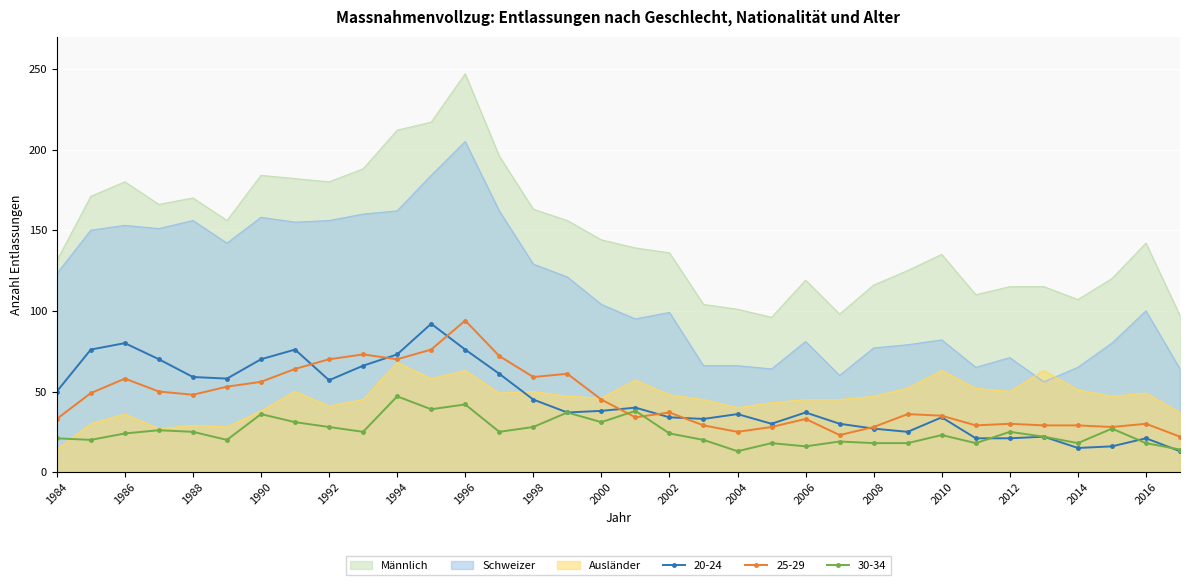

Between 1990 and 2016, which series saw the biggest shift?

Schweizer